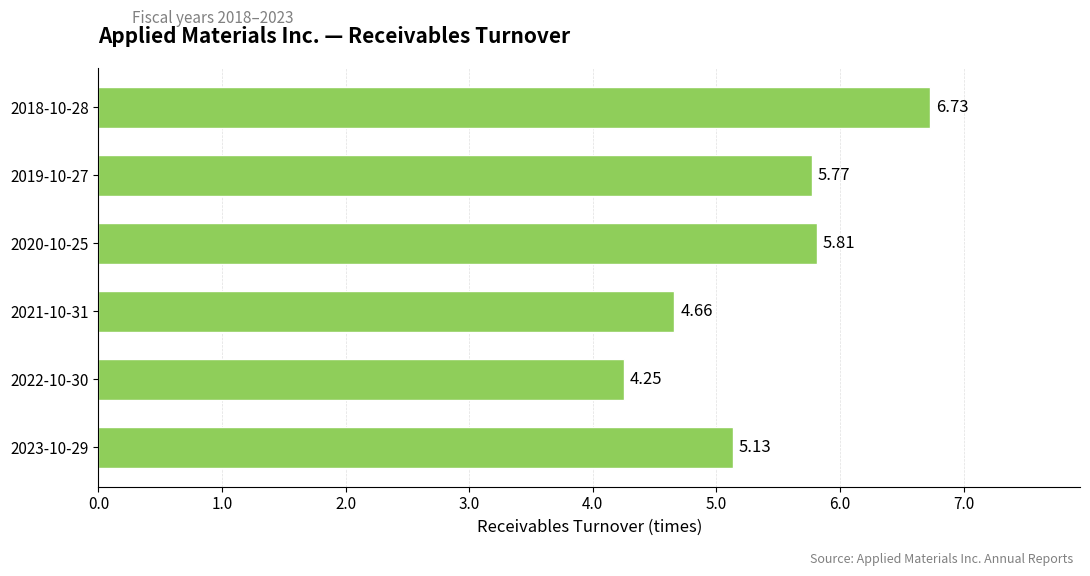

What is the sum of all values?

32.4